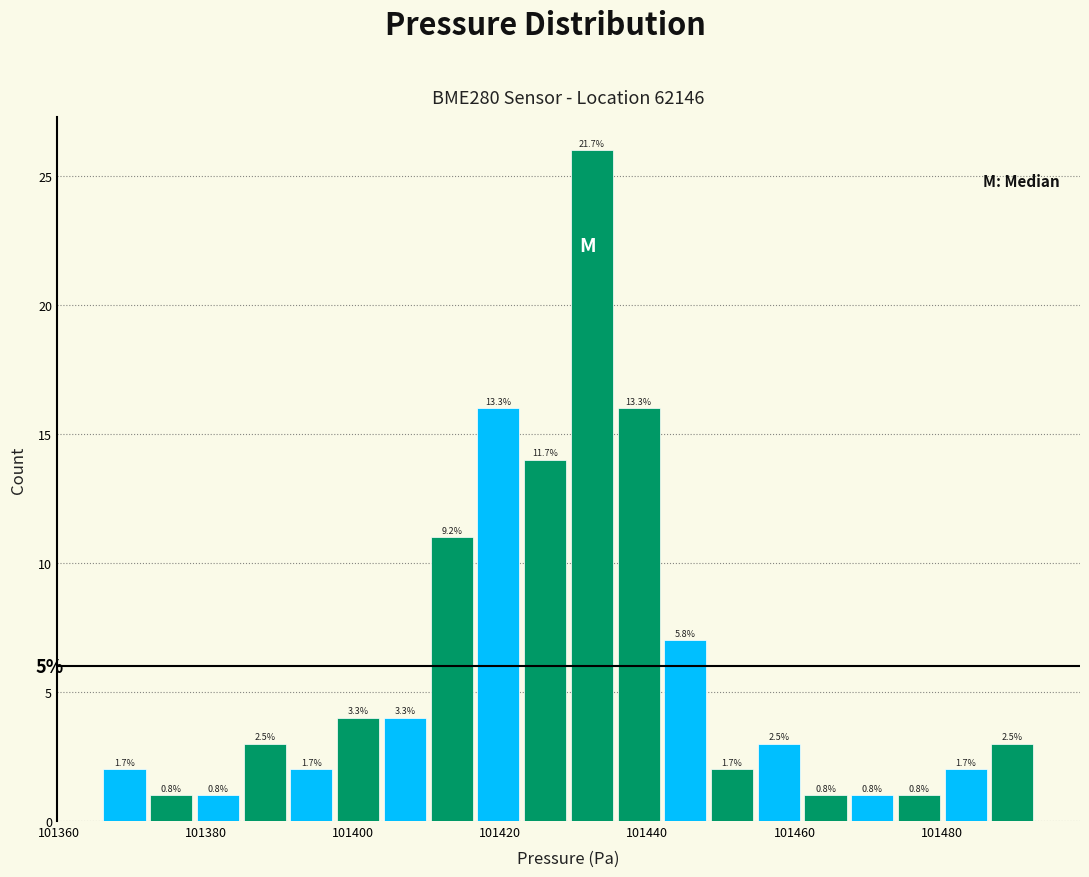

Around what value on the x-axis is the tallest bar? Give the approximate position of its centre, as read against the axis.

101432